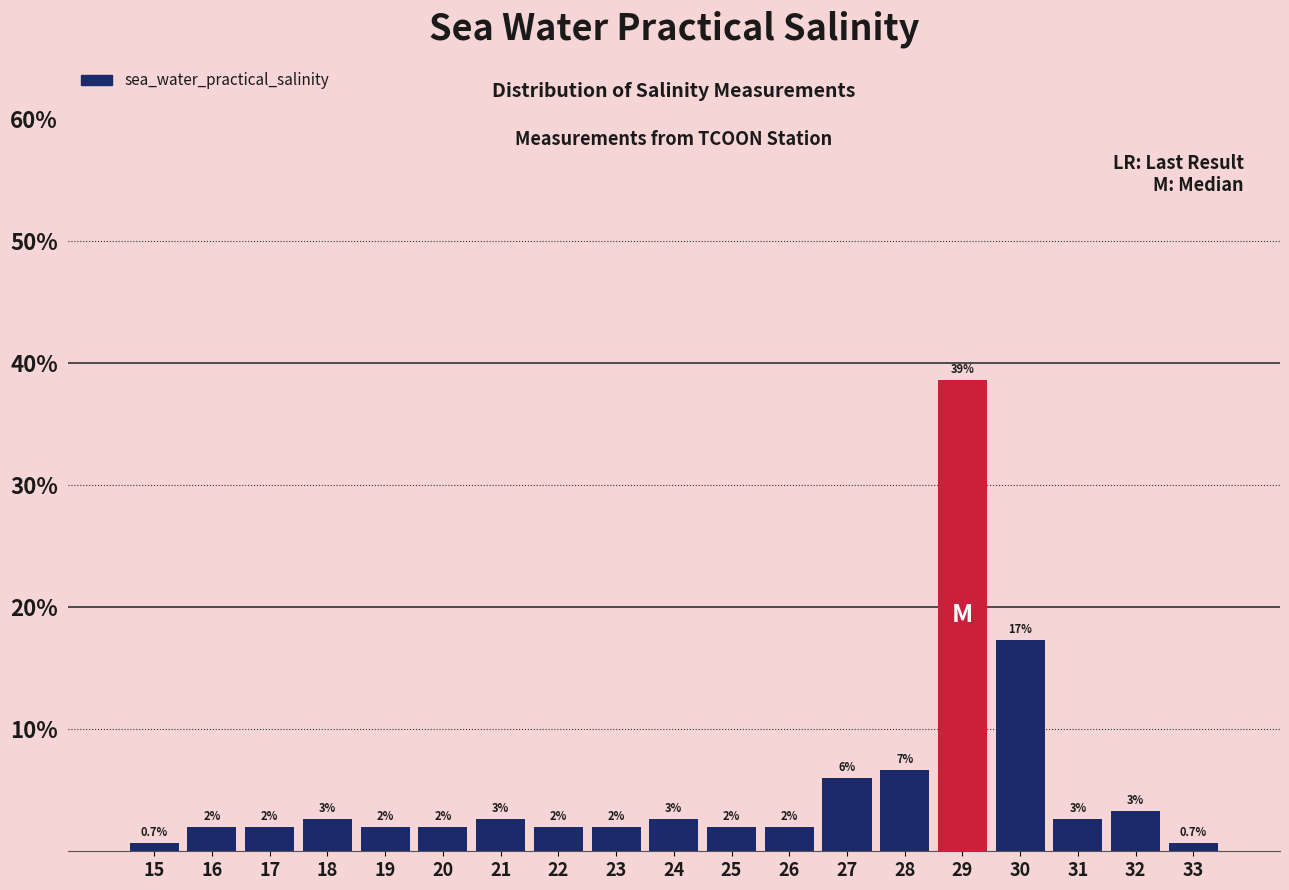

True or false: the data shows 2.0 at 17.

True